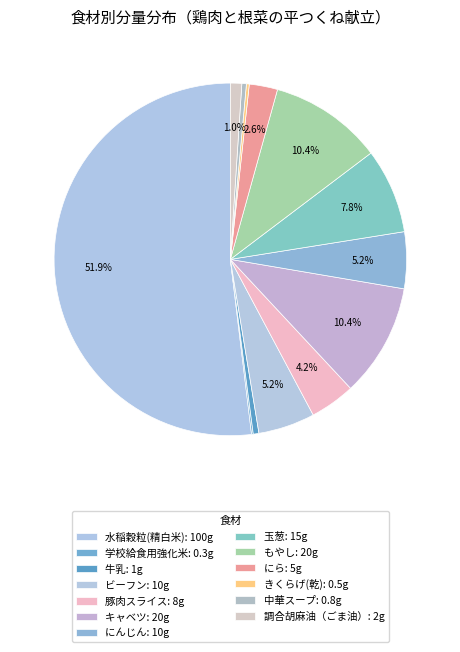

To the nearest percent, what is the difference between the にら and 水稲穀粒(精白米) slice percentages?

49%